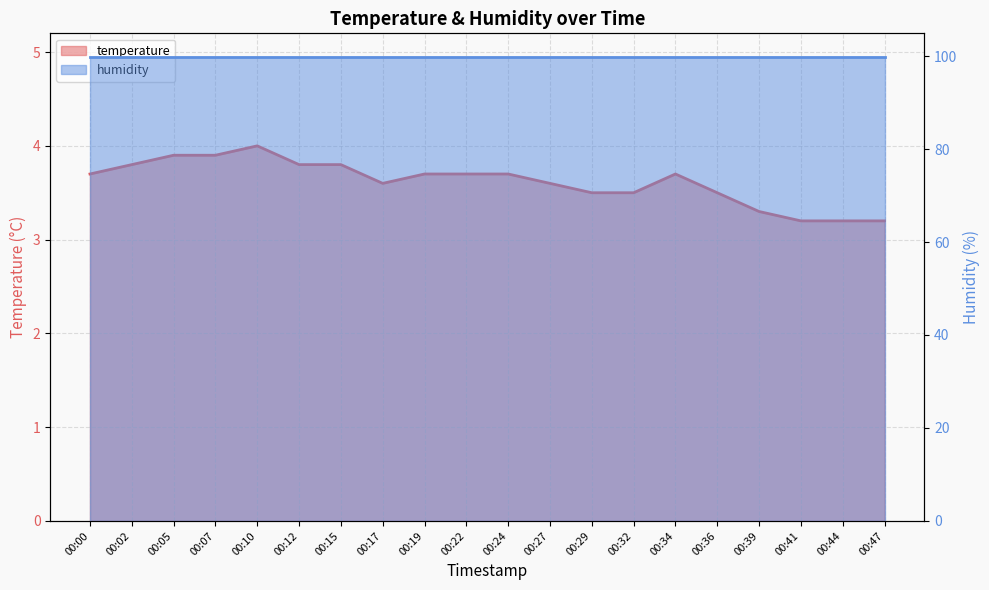

The chart shows a value of 6.1 at 00:00. True or false?

False